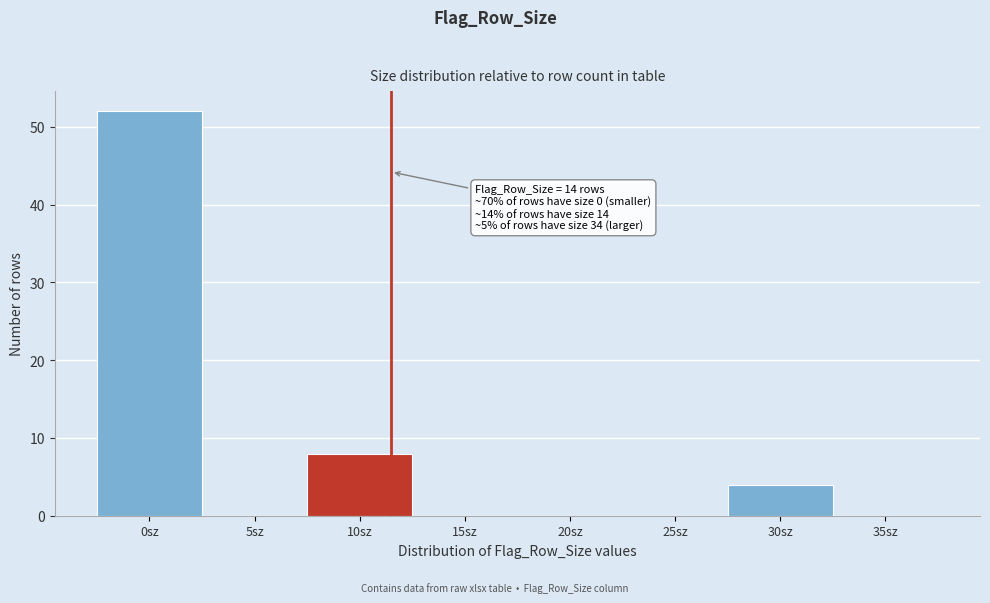

Reading left to right, extract all data points from this chart.

0sz=52	5sz=0	10sz=8	15sz=0	20sz=0	25sz=0	30sz=4	35sz=0